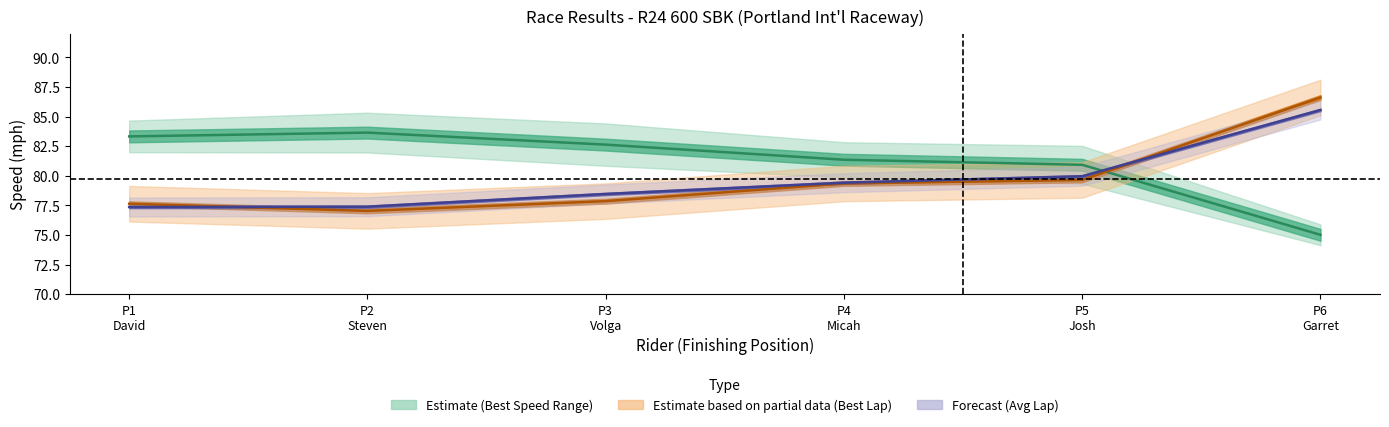

How many distinct data groups are displayed?

3